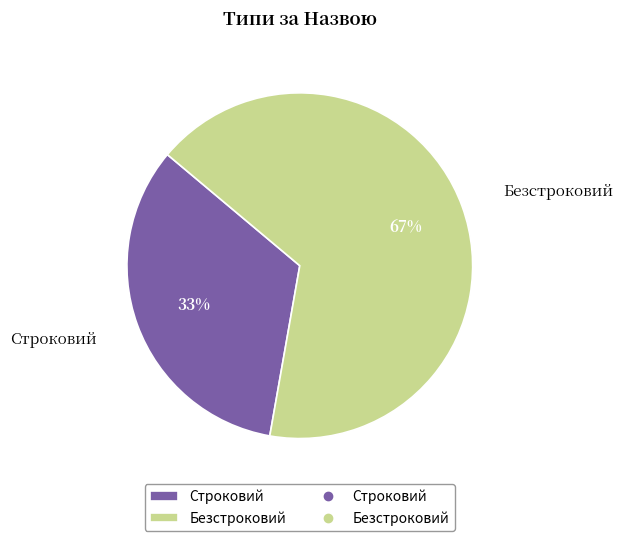

To the nearest percent, what portion does Безстроковий represent?

67%